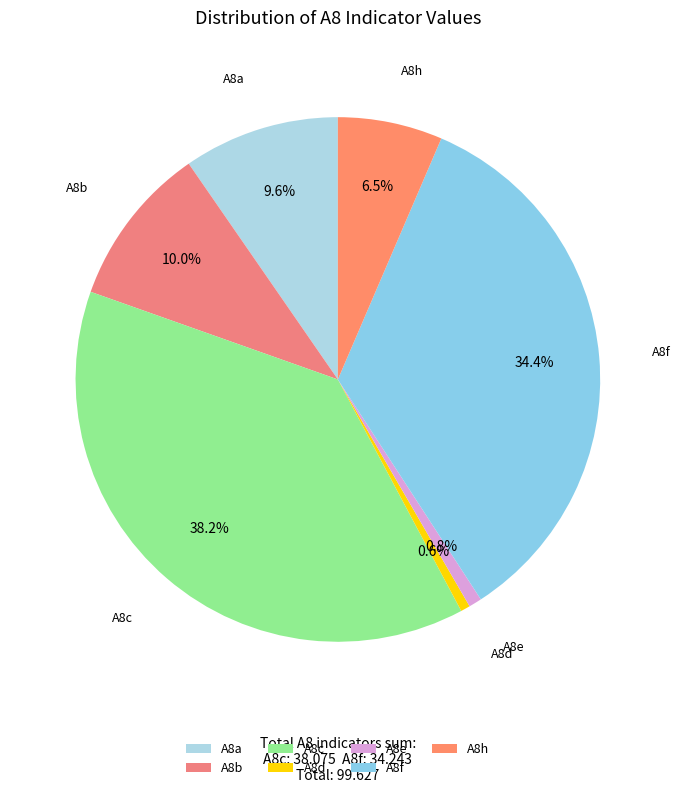

Does A8b account for over 50% of the chart?

No